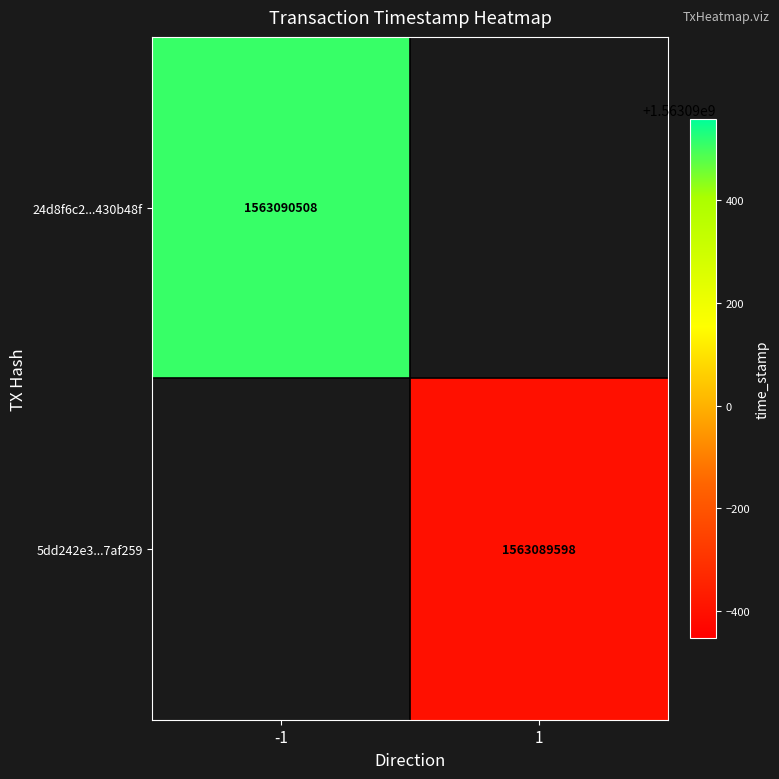

Reading left to right, what are all the values shown in this chart?

24d8f6c257d994776dc6e42abb737cfc430b48f: -1	1563090508
5dd242e301d25e5ae907d709ae58201c77af259: 1	1563089598